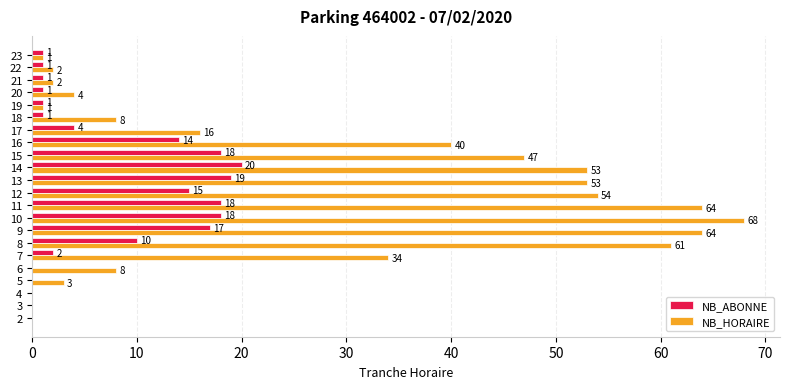

Where is NB_ABONNE nearest to the value 10?

8